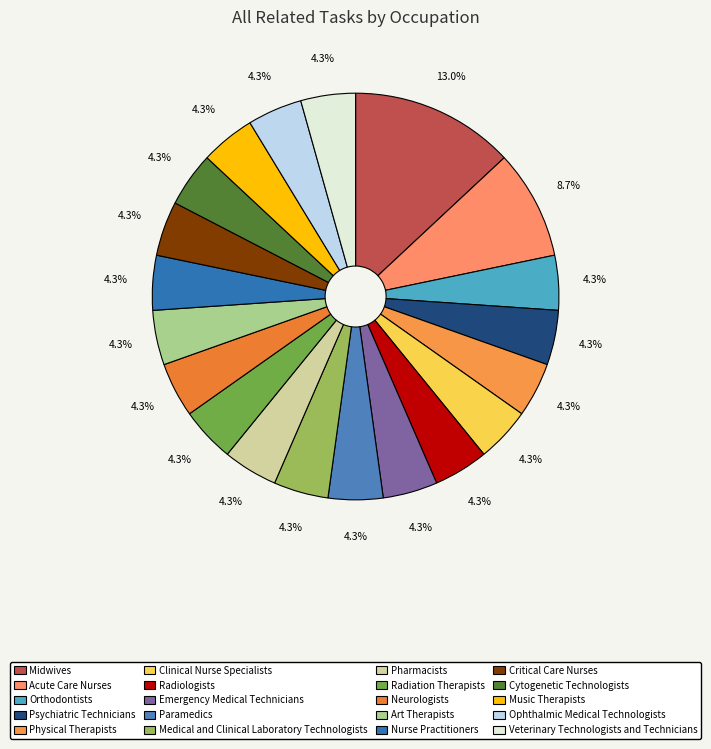

Between Nurse Practitioners and Emergency Medical Technicians, which is larger?

Nurse Practitioners